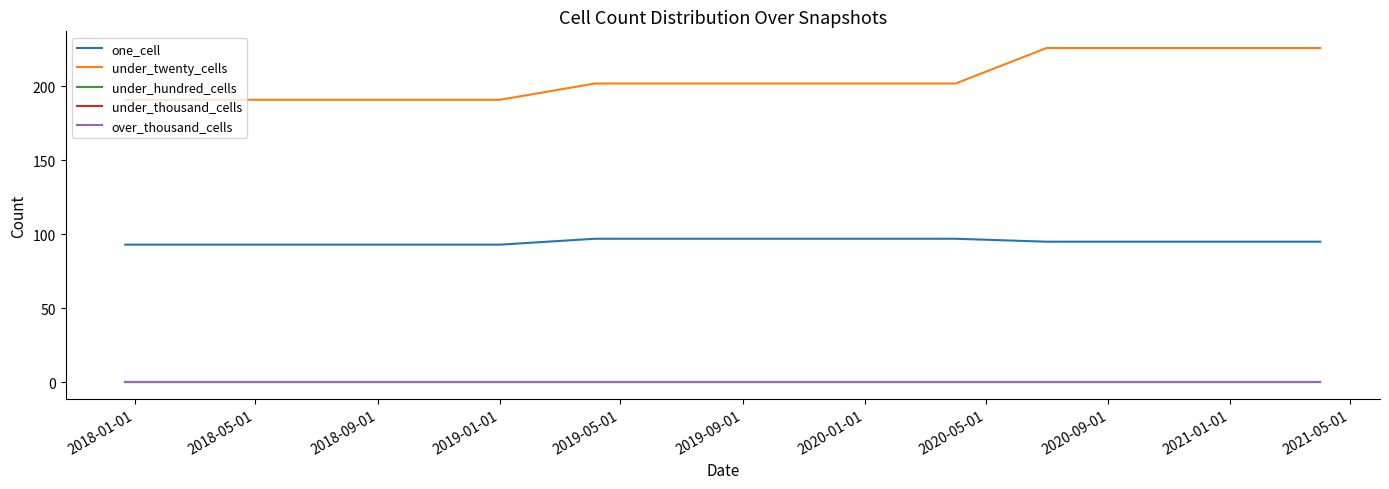

What is the label of the 12th point from the right?

2018-09-01